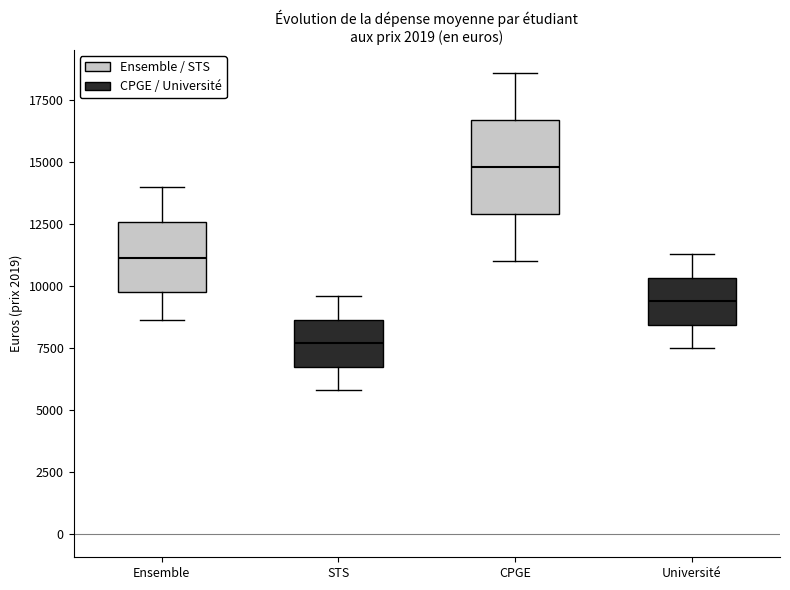

Comparing the boxes themselves (not the whiskers), which one is the tallest?

CPGE